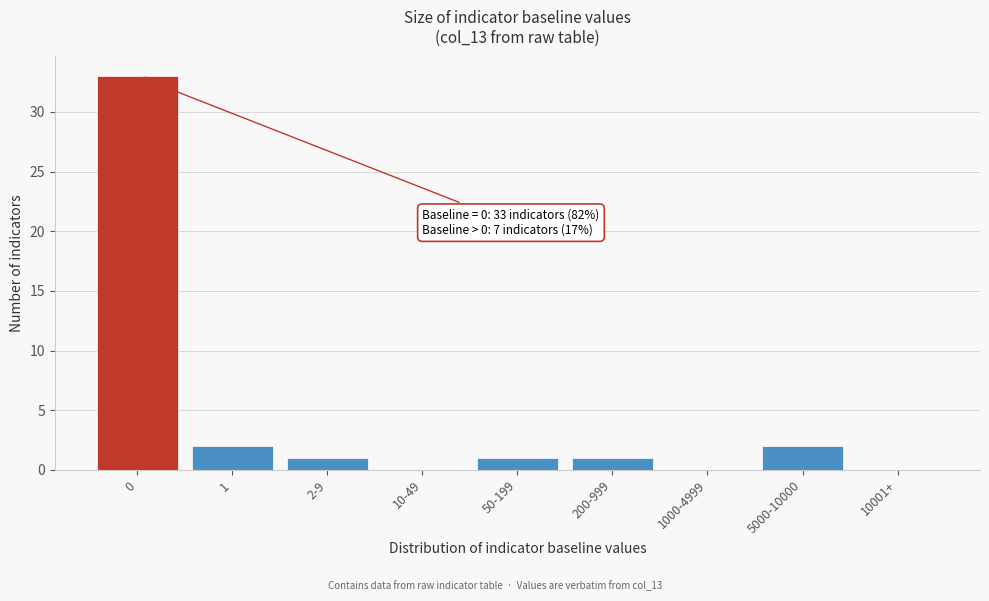

Reading right to left, what are all the values shown in this chart?

10001+=0	5000-10000=2	1000-4999=0	200-999=1	50-199=1	10-49=0	2-9=1	1=2	0=33